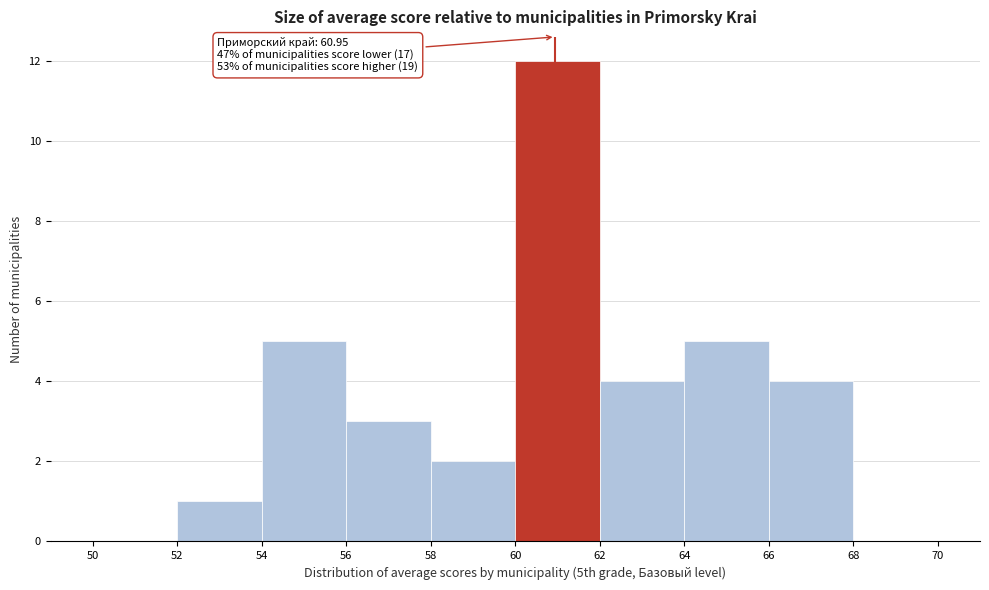

Over which range of the x-axis is the bar tallest?

60 to 62